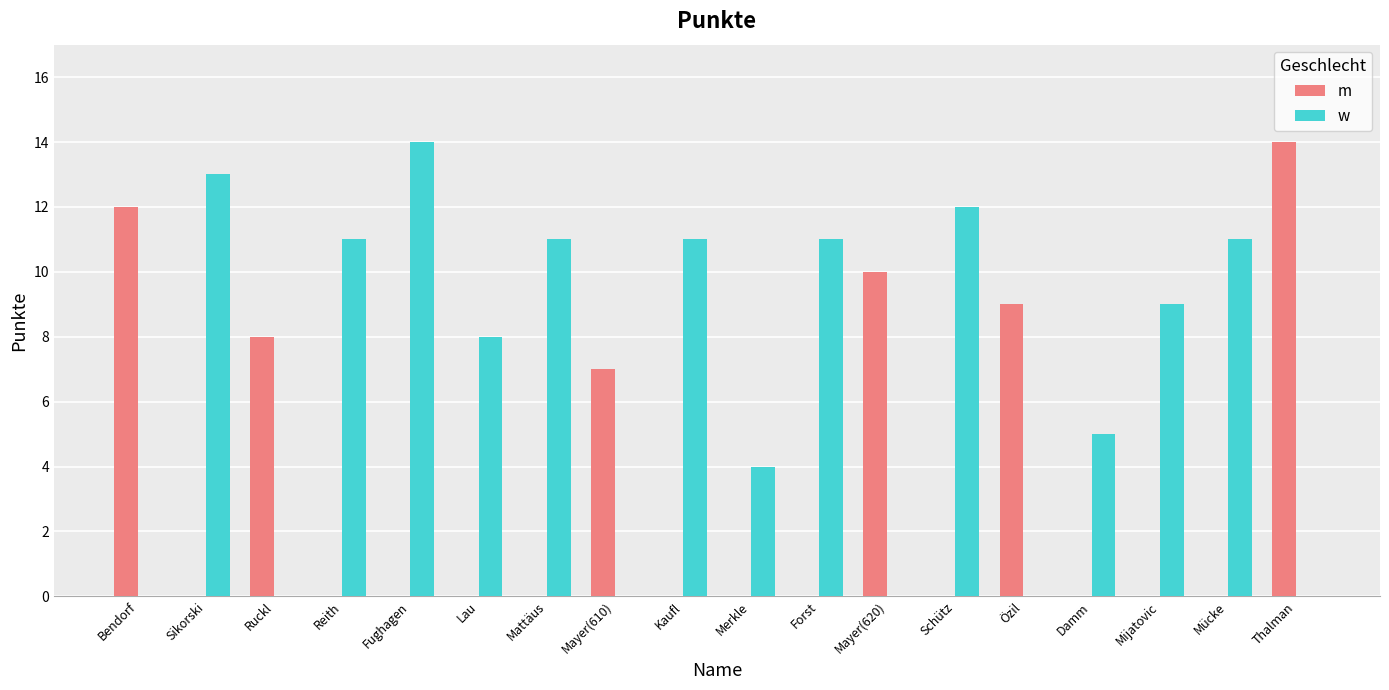

What is the total value across all series at Mücke?

11